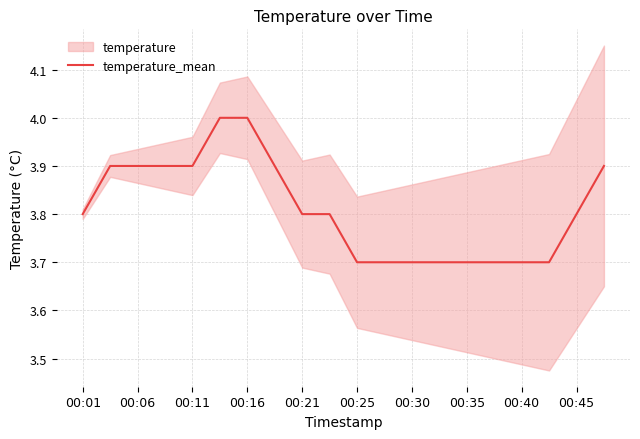

The value of temperature_mean at 00:40 is 0.8. True or false?

False